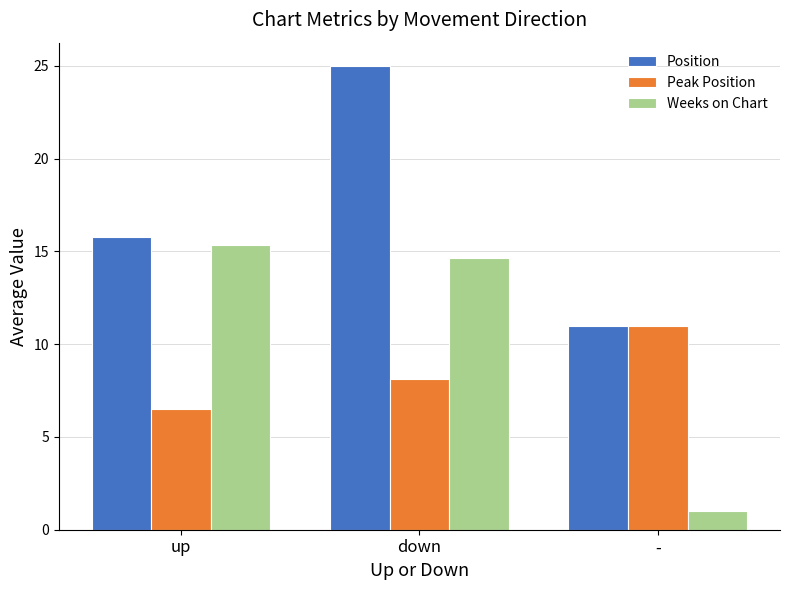

At which category does the chart reach its minimum across all series?

-